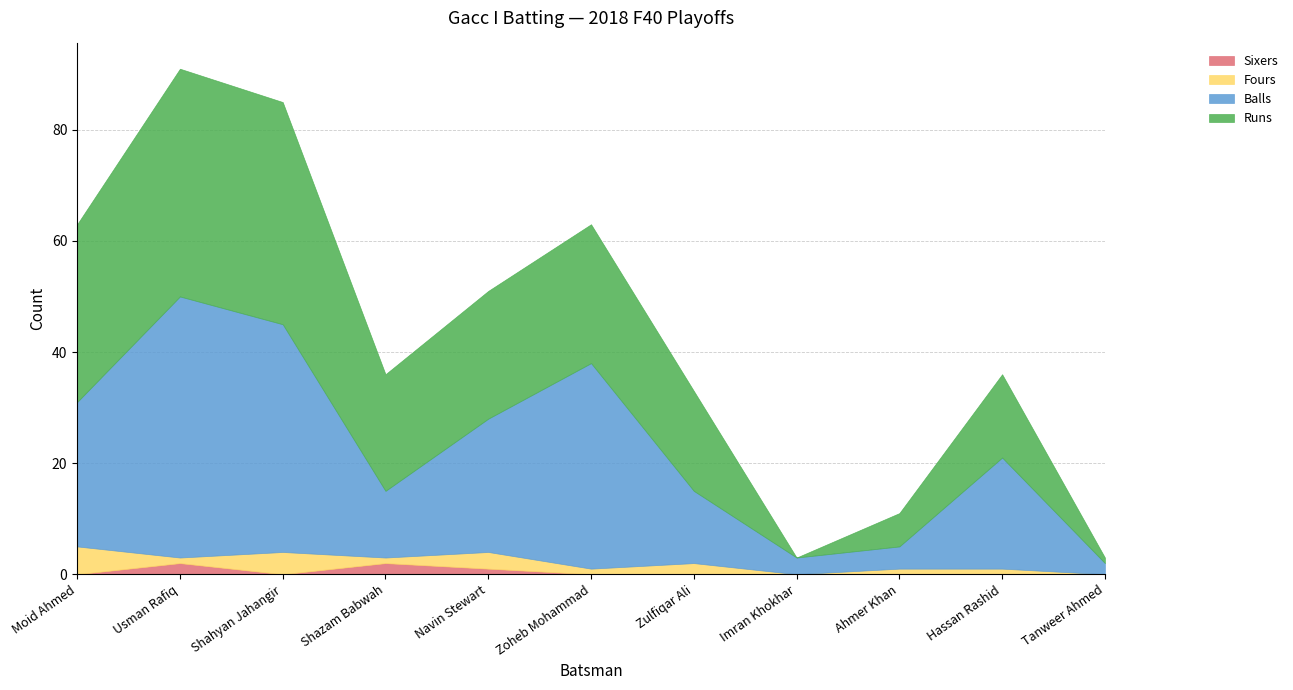

What is the average value of the Fours series?

2